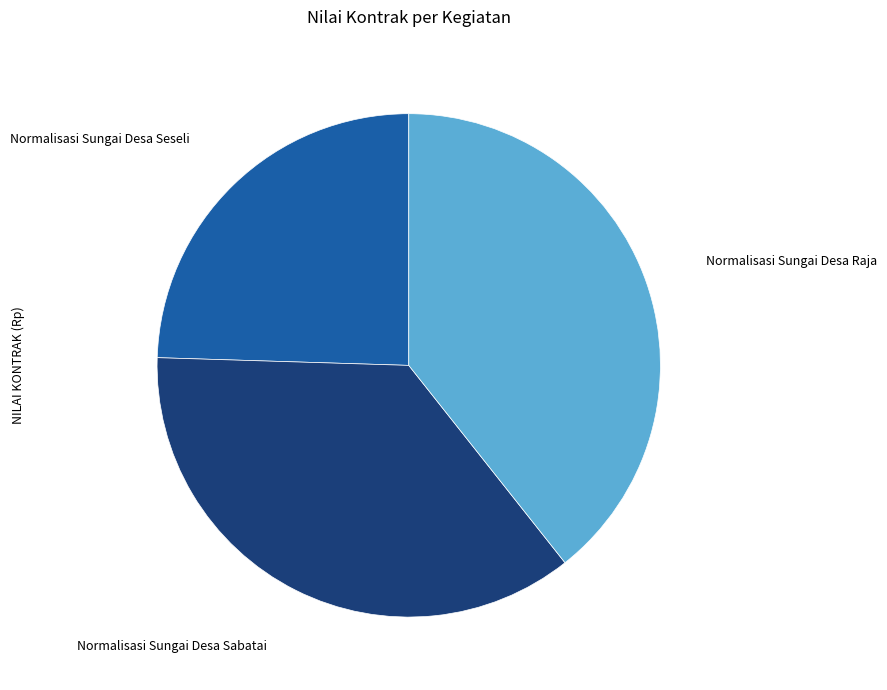

Is there a majority slice in this chart?

No